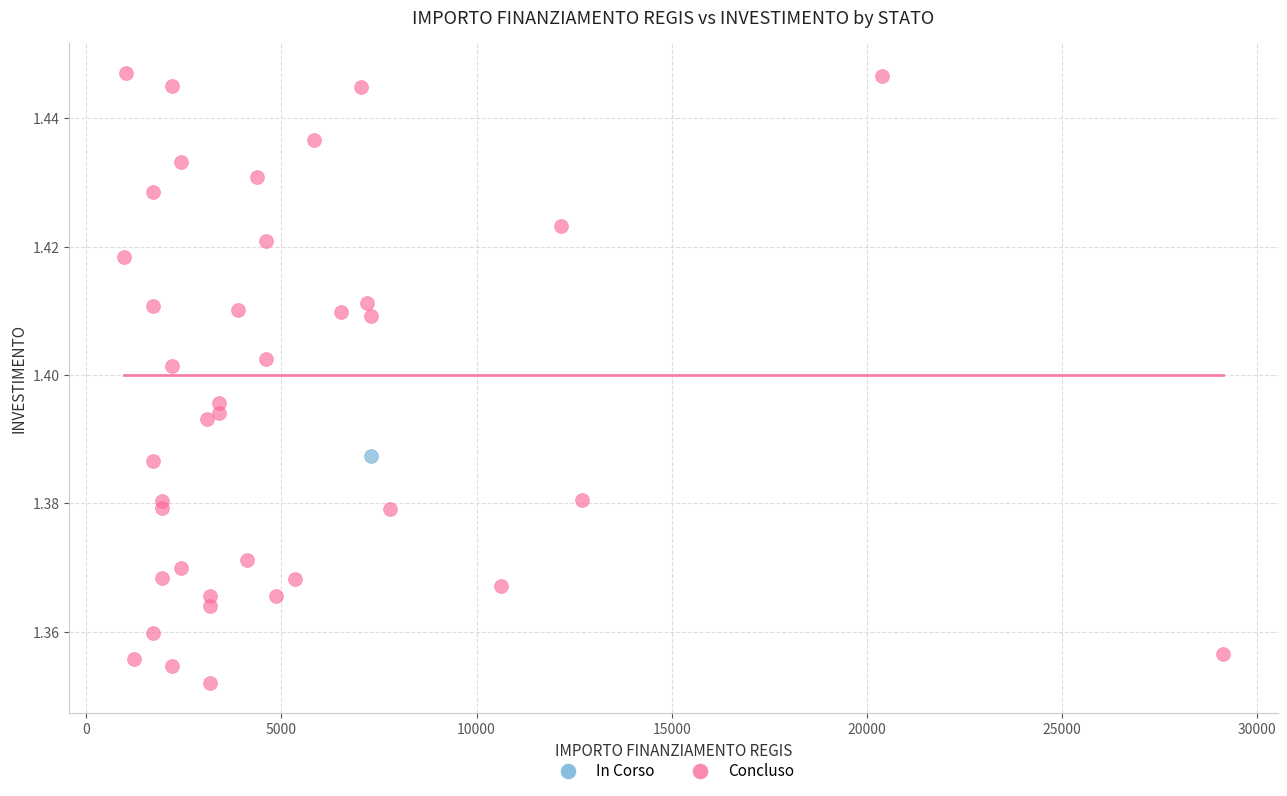

What are all the series names shown in the legend?

In Corso, Concluso